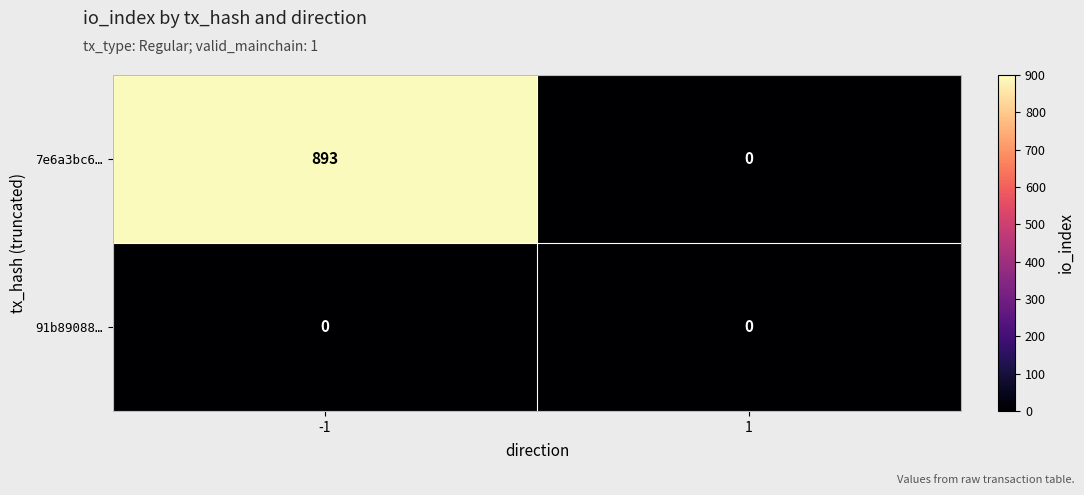

Reading left to right, transcribe all the data shown in this chart.

7e6a3bc6…: 893	0
91b89088…: 0	0